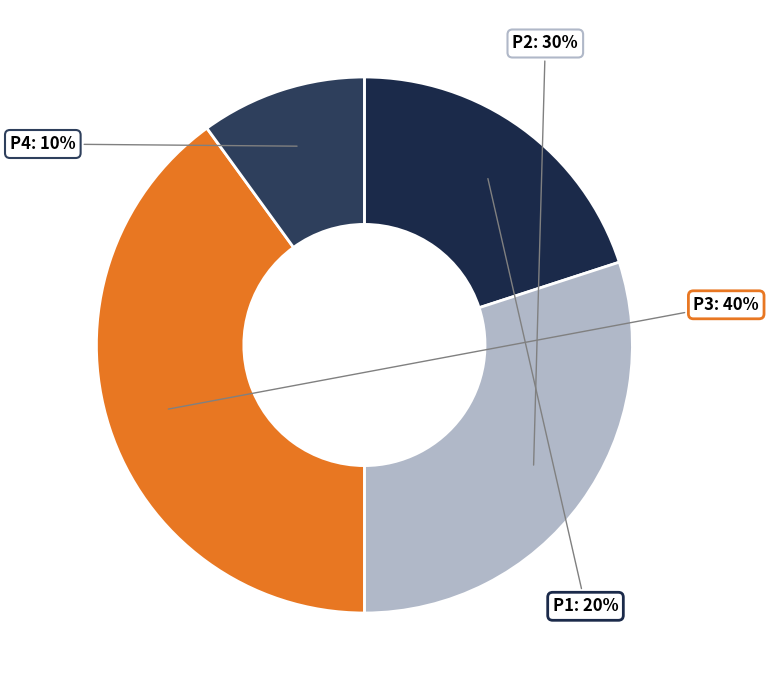

Is there a majority slice in this chart?

No